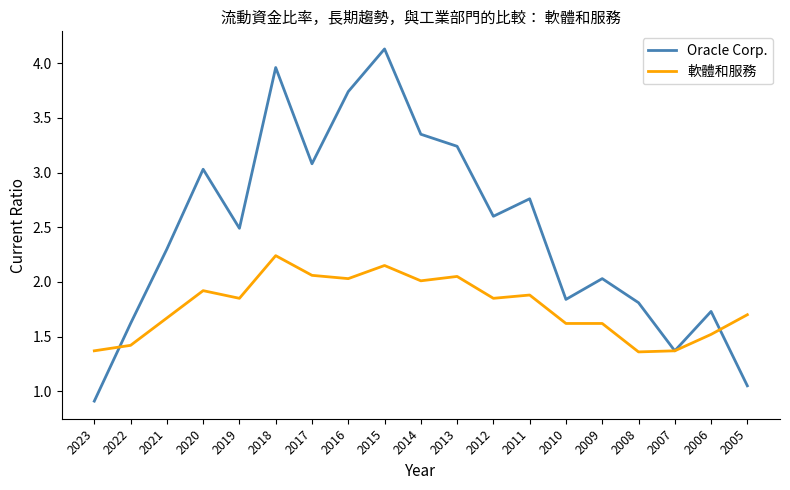

Is this an area chart (filled region under the line)?

No